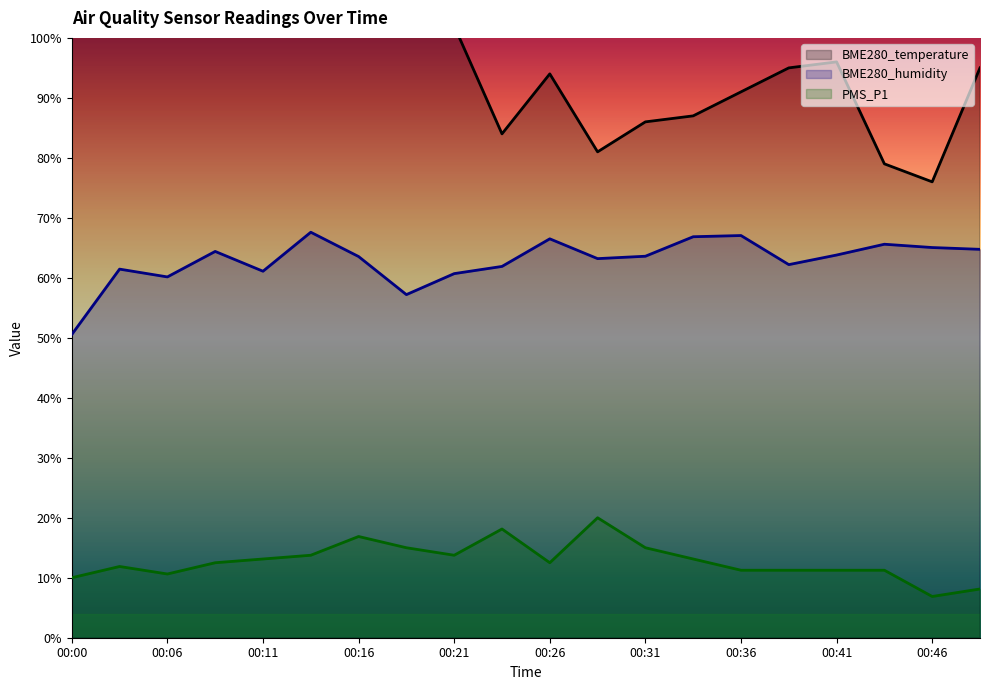

What is the total value across all series at 00:13?

193.3